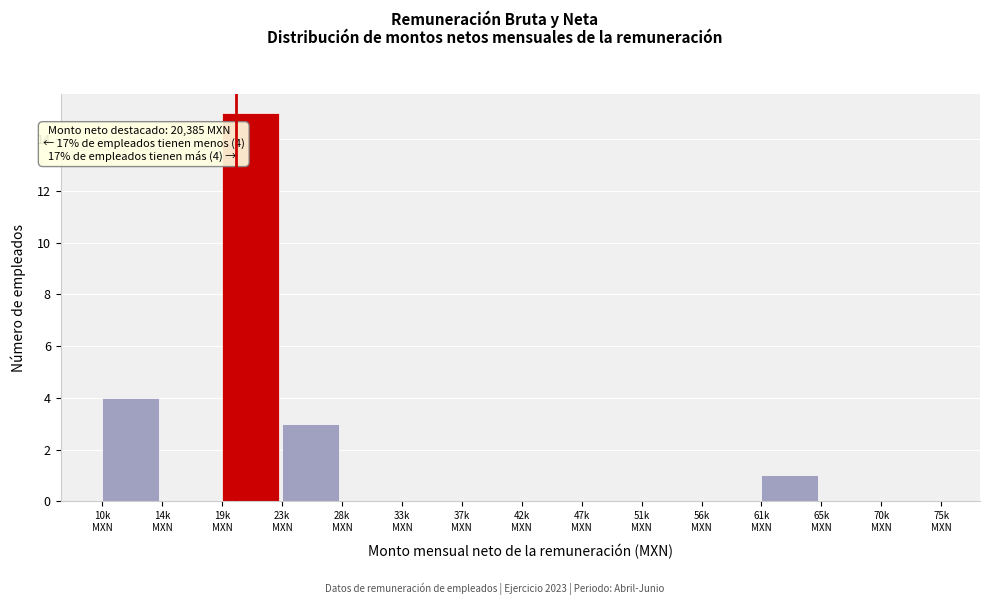

What is the sum of all values?

23